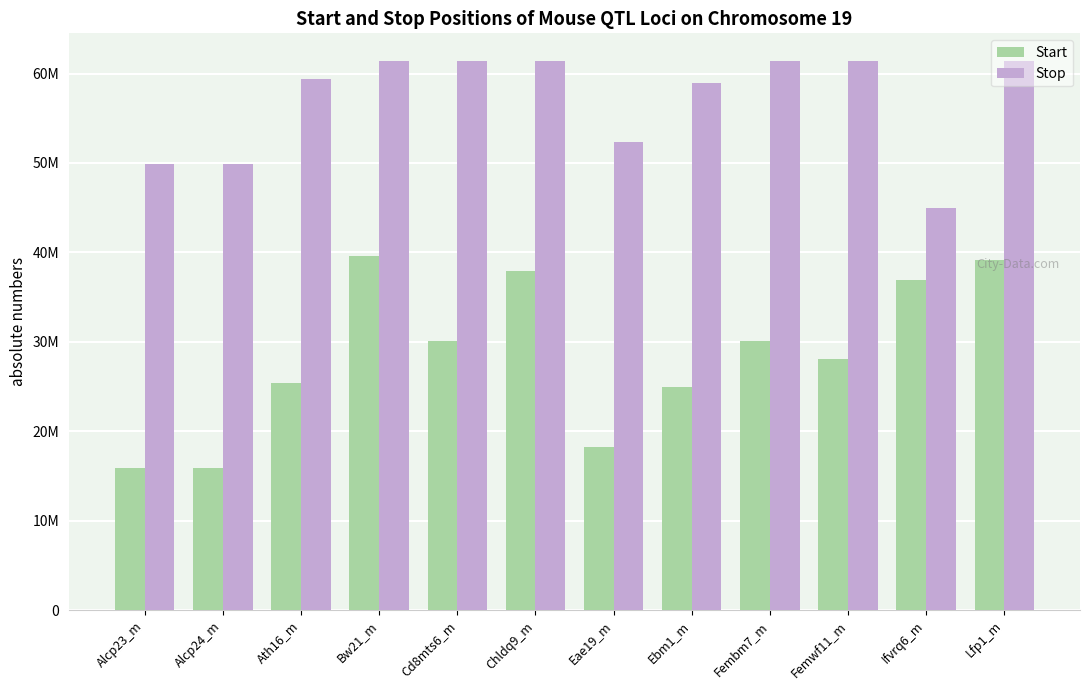

Which label corresponds to the largest value in the chart?

Bw21_m